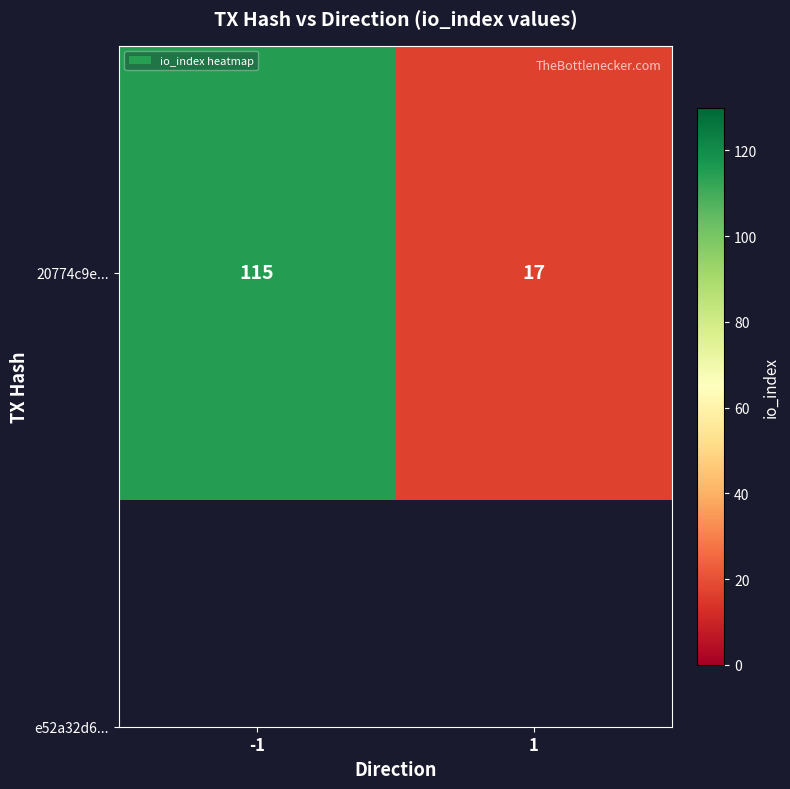

Rank the categories by value from lowest to highest.

1, -1